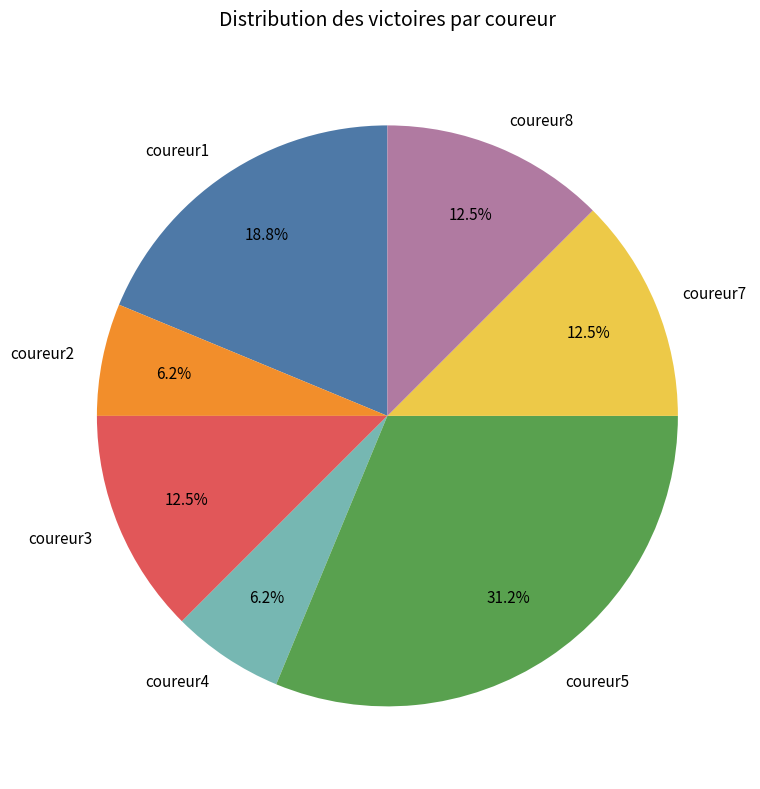

To the nearest percent, what portion does coureur1 represent?

19%